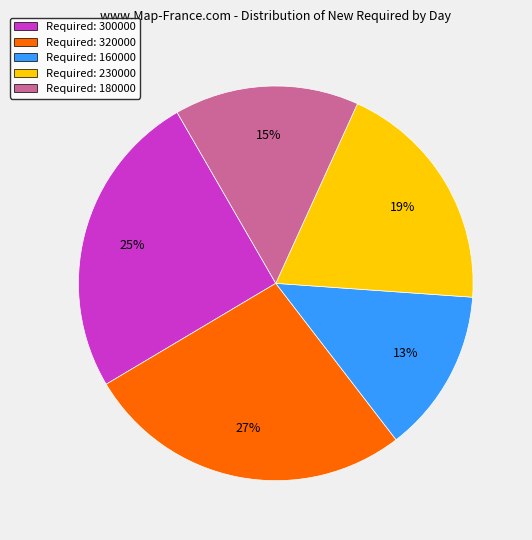

Which slice is the smallest?

Required: 160000